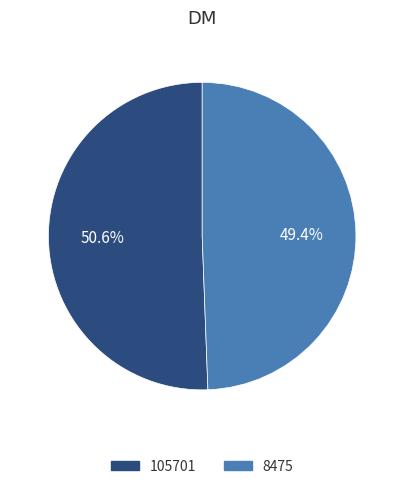

Which has a higher value, 105701 or 8475?

105701